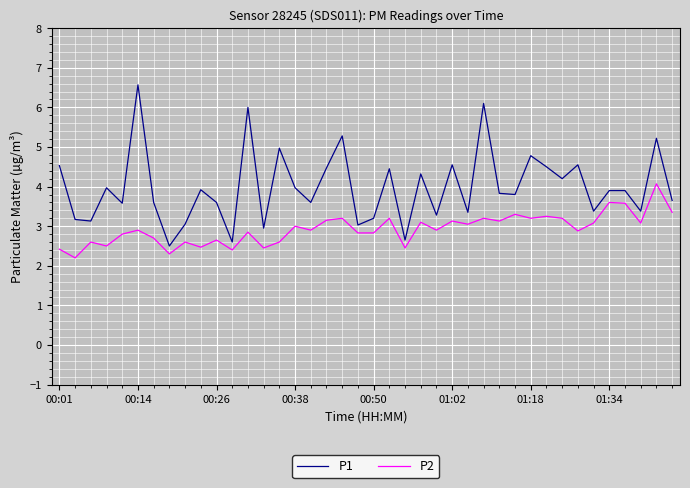

What is the maximum value for P1?

6.6